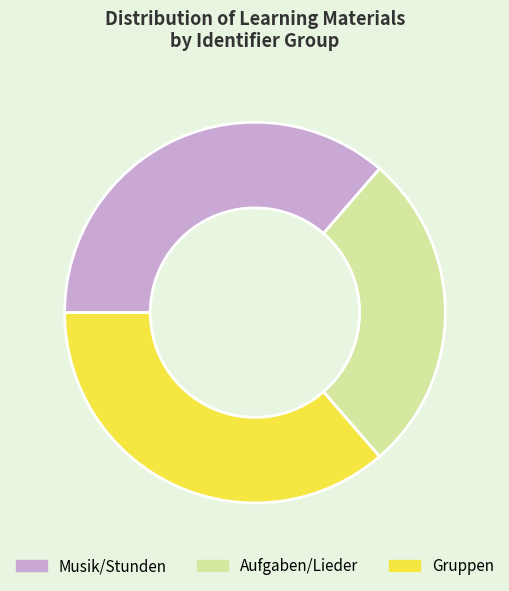

The Gruppen slice represents 47% of the pie. True or false?

False